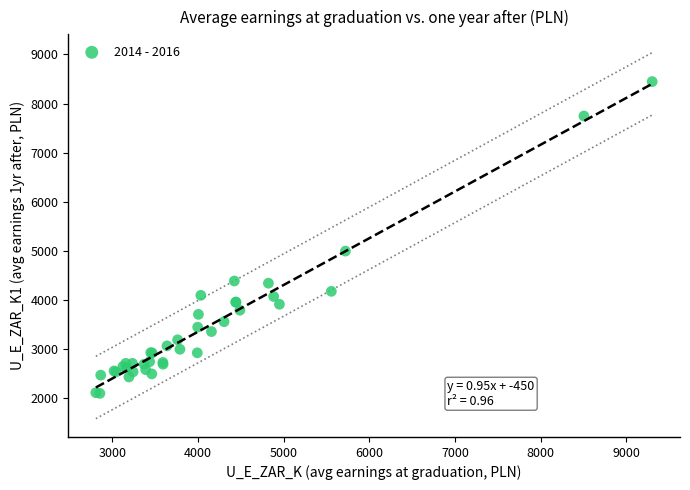

What Y value in the scatter plot is closest to 5272?

4995.9